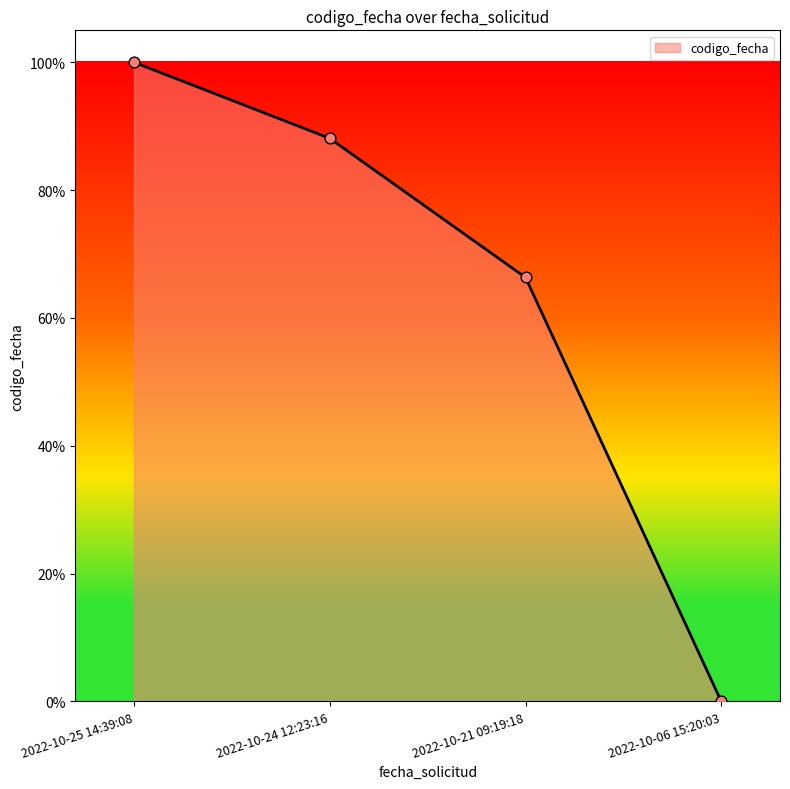

What is the change in value from 2022-10-25 14:39:08 to 2022-10-21 09:19:18?

-33.7